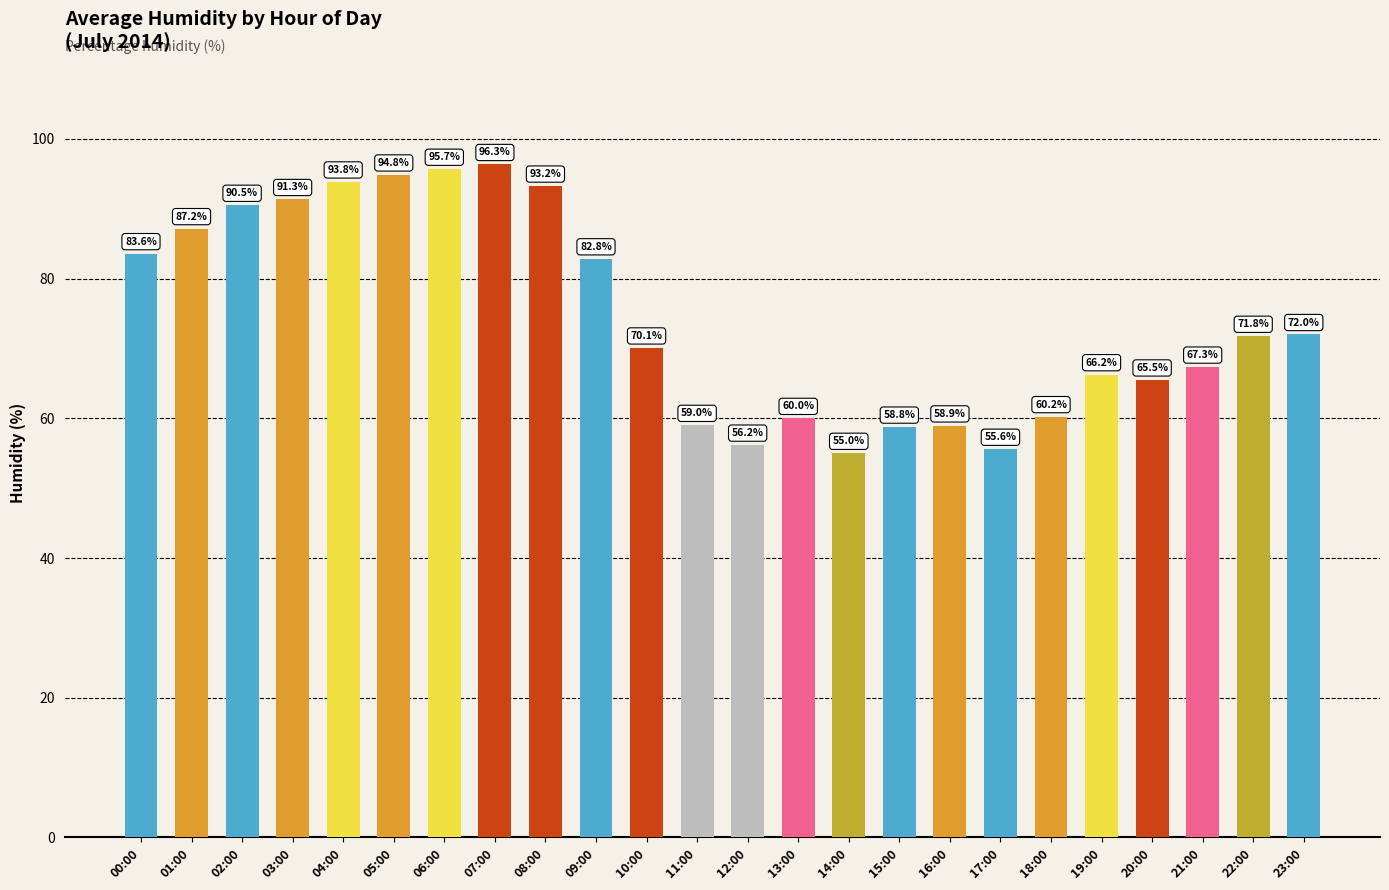

At which label does the data first exceed 71?

00:00